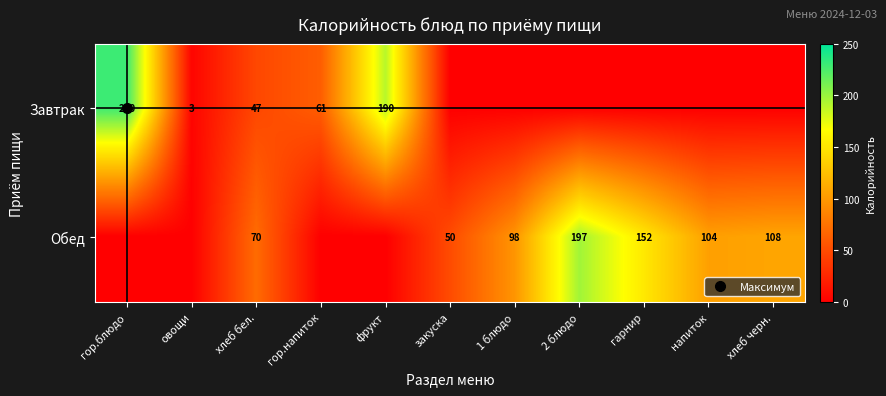

Which has a higher value, напиток or 1 блюдо?

напиток